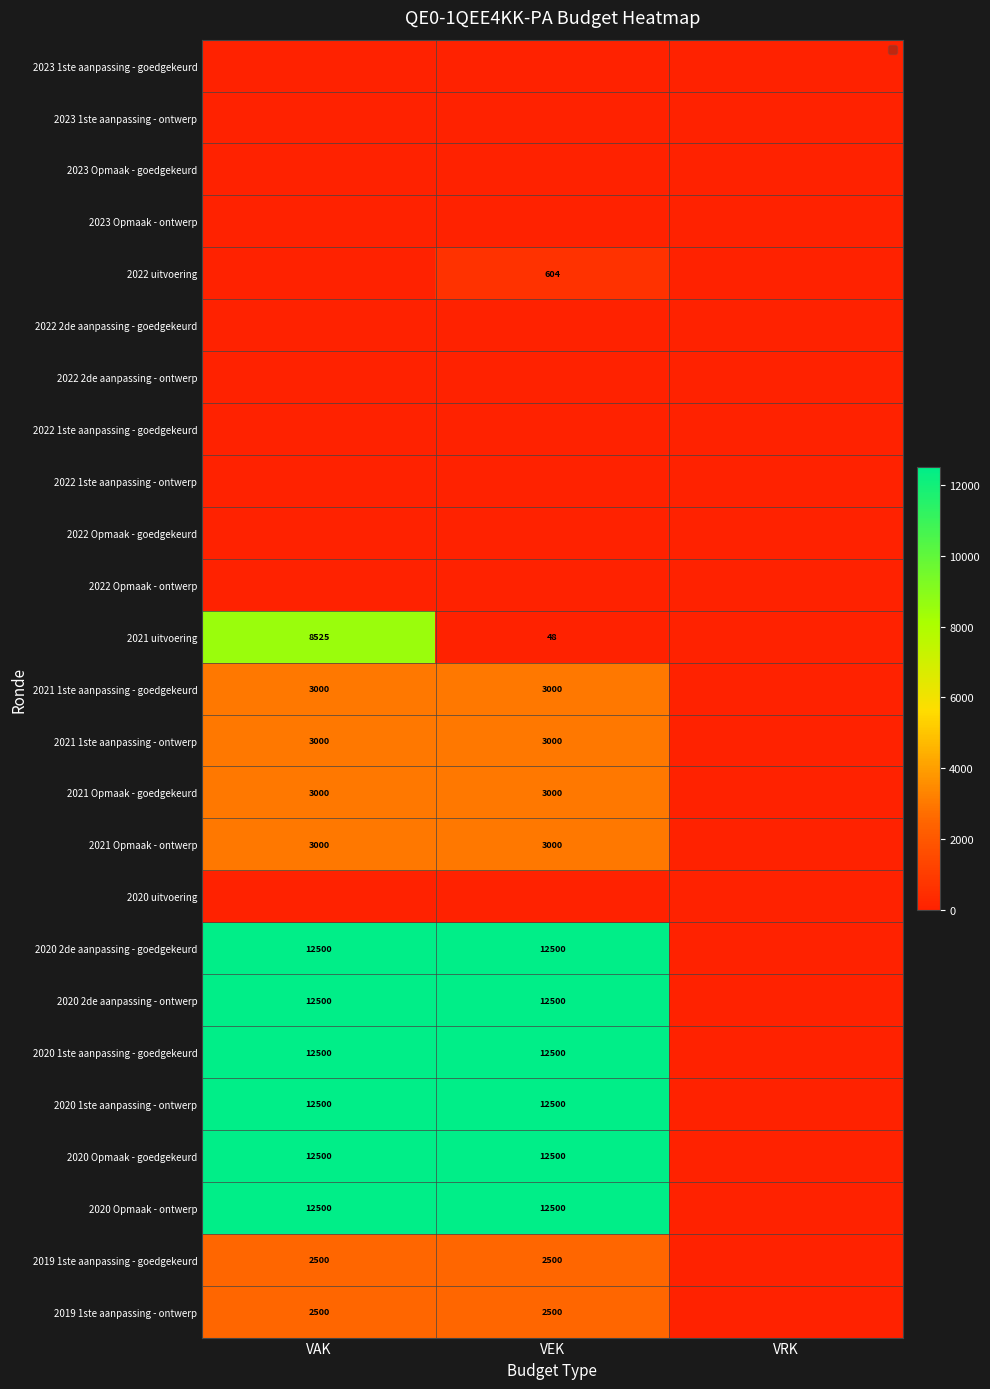

Which category has the lowest value in the 2021 1ste aanpassing - goedgekeurd series?

VRK